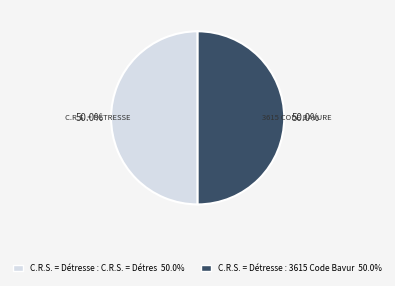

To the nearest percent, what is the average slice percentage?

50%